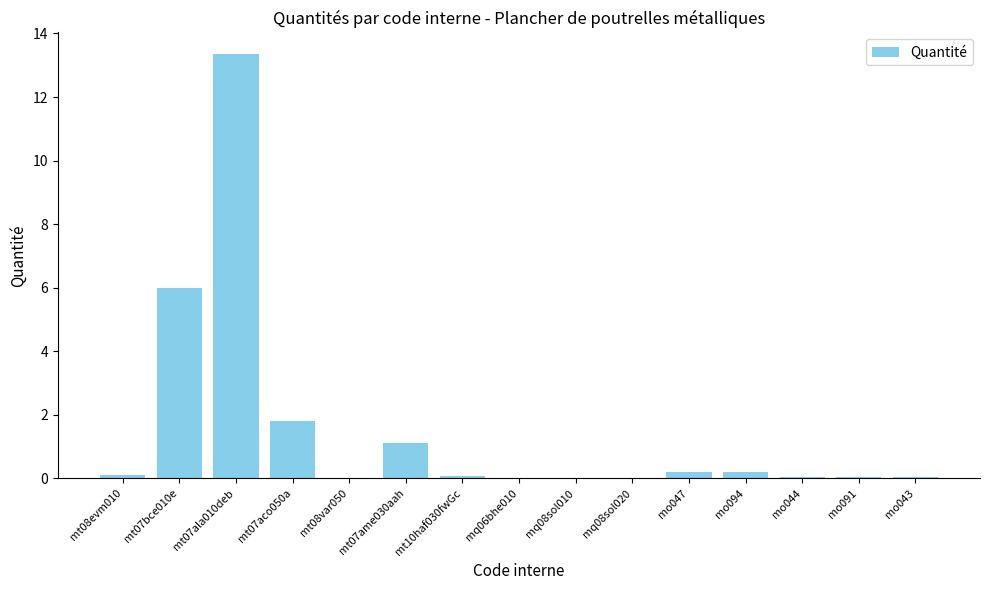

The chart shows a value of 0.2 at mo047. True or false?

True